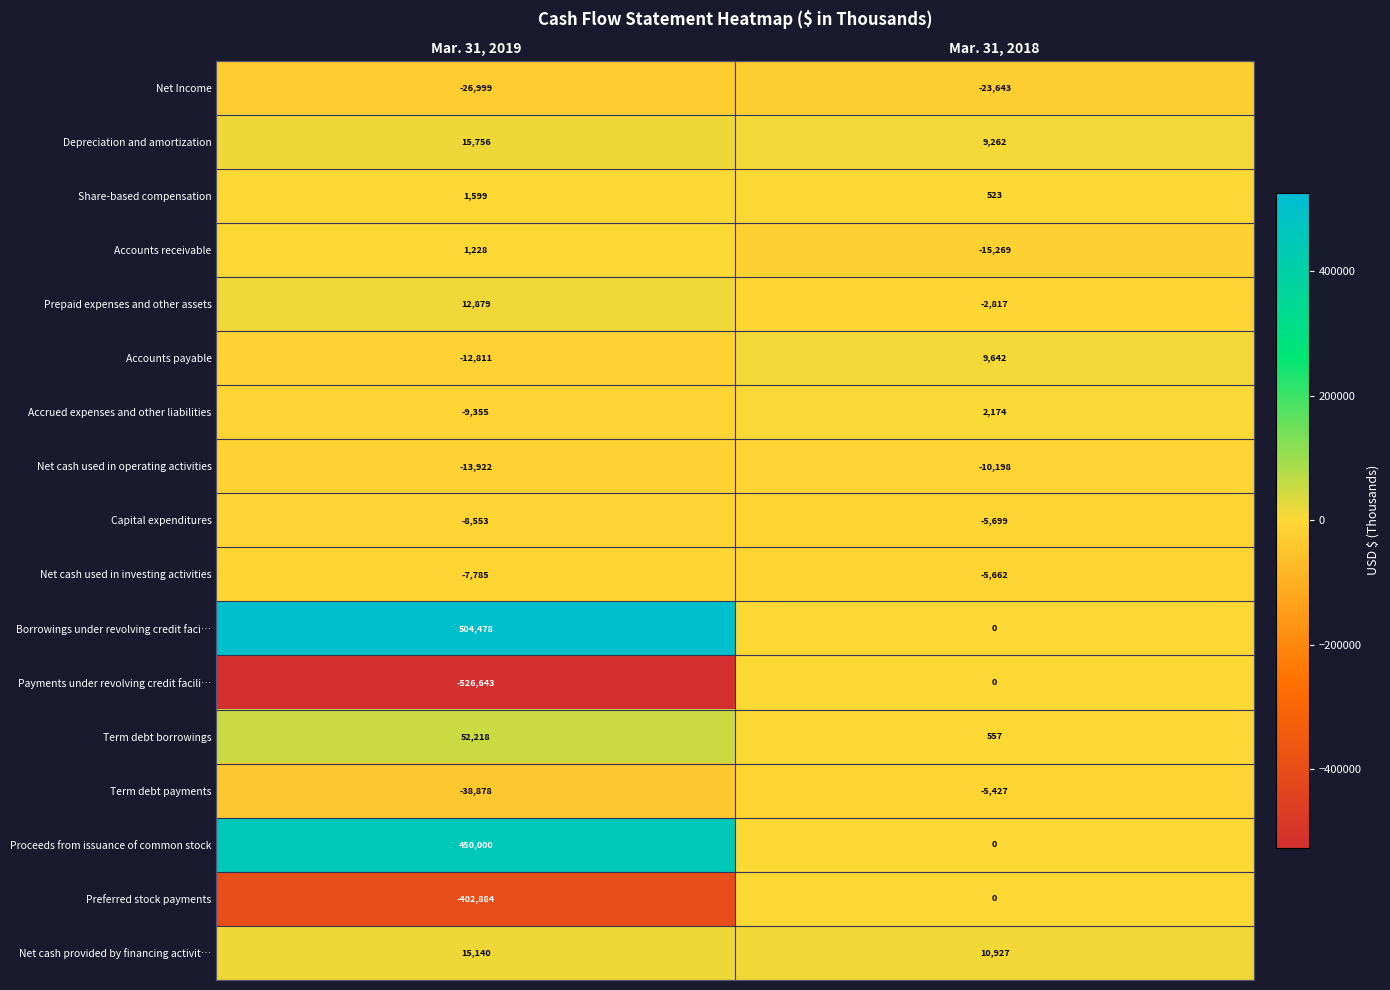

Which series has the largest range (max minus min)?

Payments under revolving credit facili…